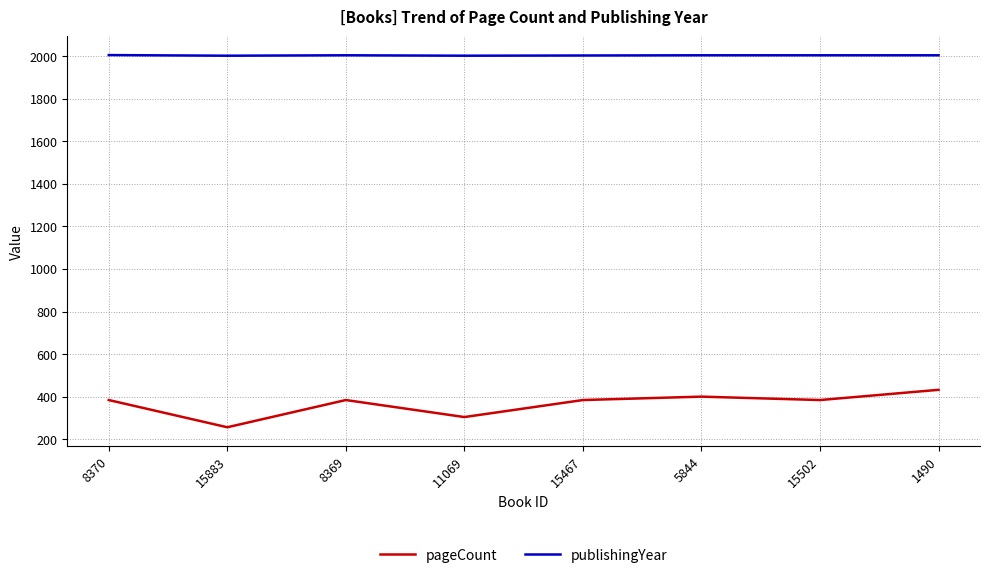

What position from the left is 5844?

6